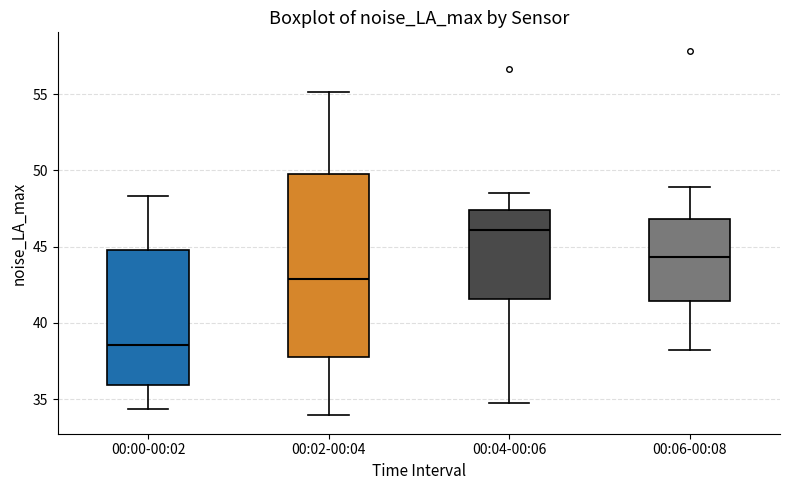

Reading left to right, transcribe this box plot: for each box, give where its median line is, the range the box spans, and where its two whiskers end, as read against the y-axis. The values are not printed on the chart, so give them approximately, as read against the axis.

00:00-00:02: median 38.5, box 36.0 to 45.0, whiskers 34.5 to 48.5
00:02-00:04: median 43.0, box 38.0 to 50.0, whiskers 34.0 to 55.0
00:04-00:06: median 46.0, box 41.5 to 47.5, whiskers 35.0 to 48.5
00:06-00:08: median 44.5, box 41.5 to 47.0, whiskers 38.0 to 49.0